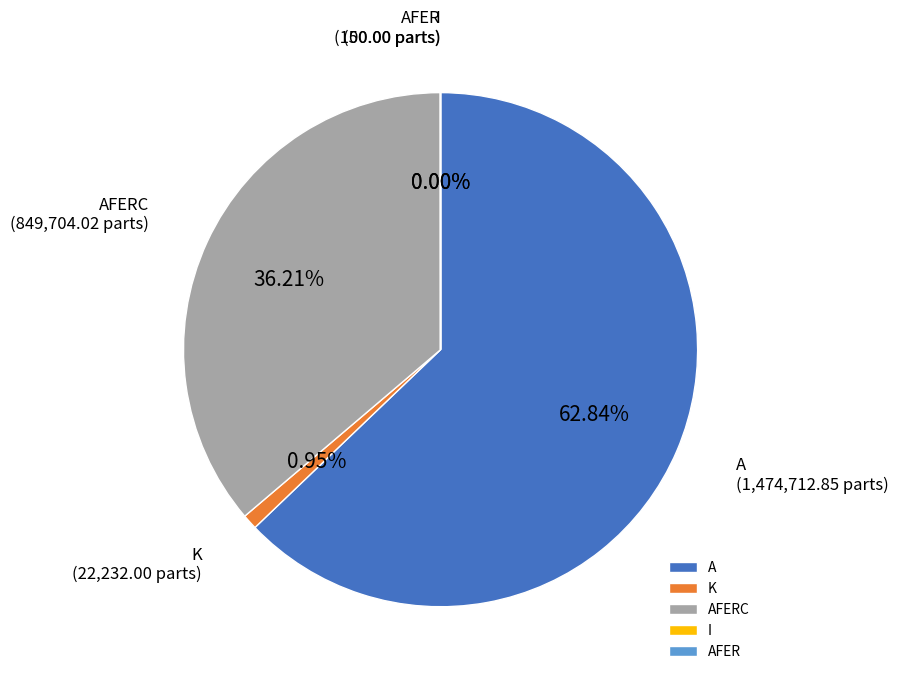

Which has a higher value, K or A?

A